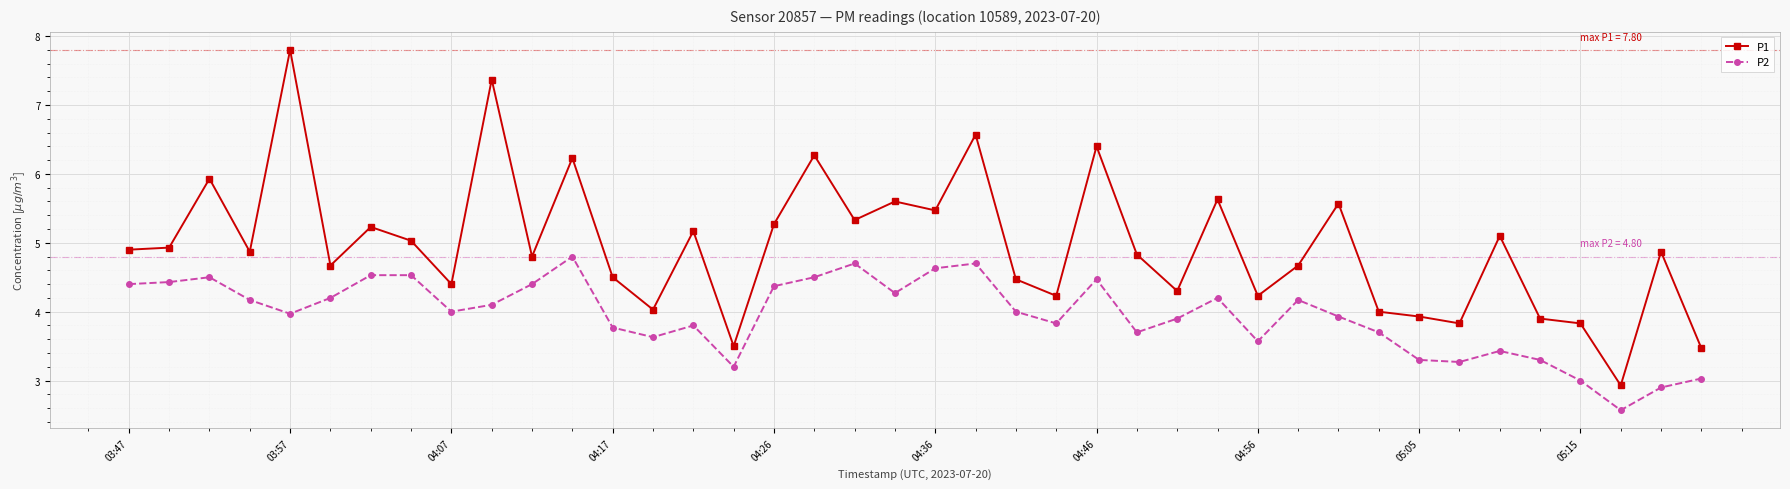

What is the greatest value displayed?

7.8